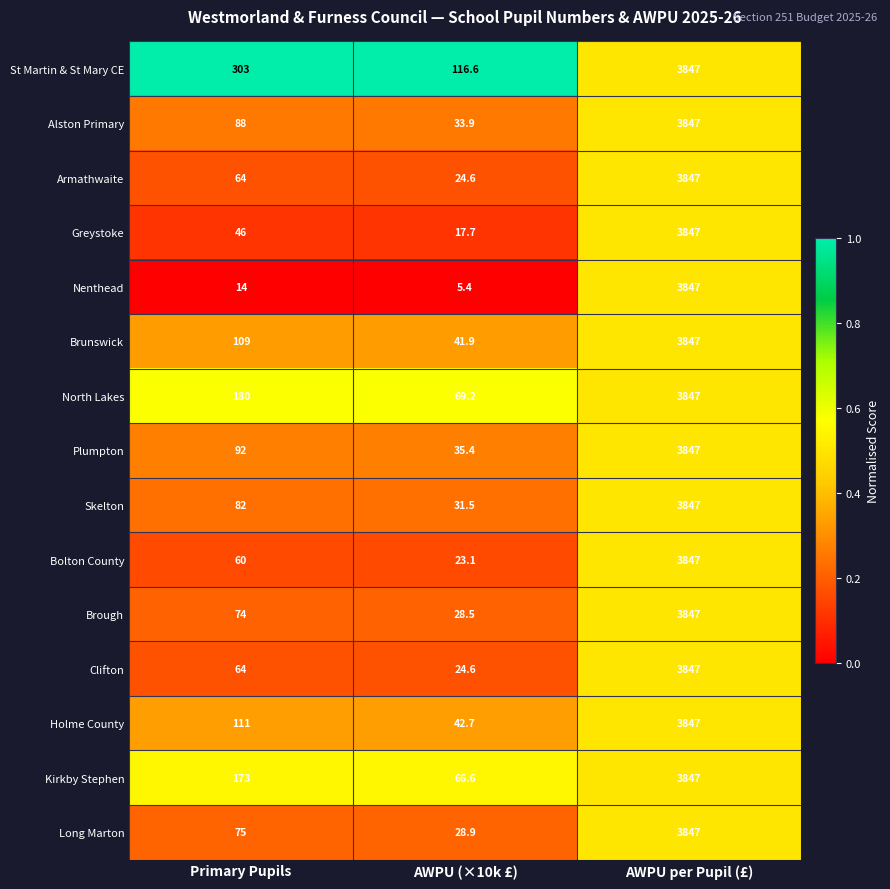

Count the number of categories in the chart.

3